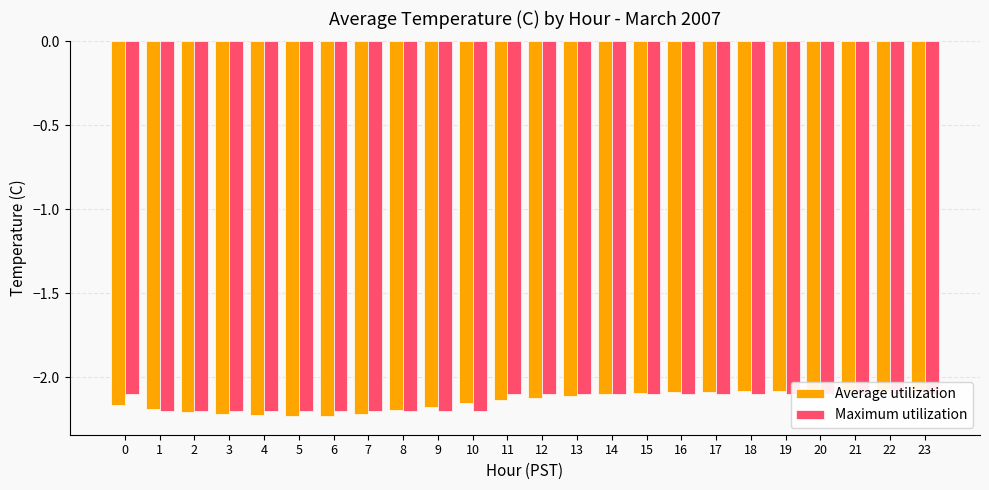

Count the number of data series in this chart.

2